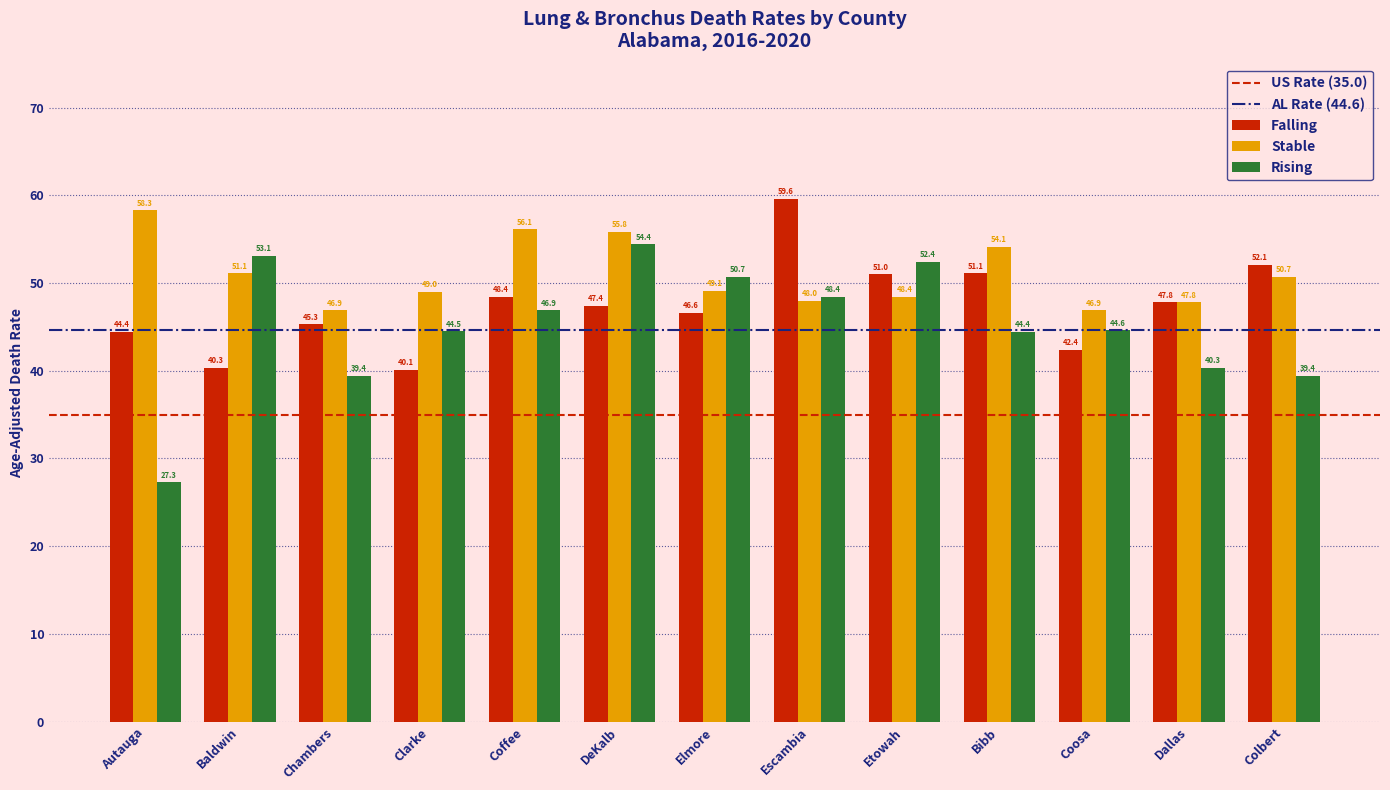

Where does the Stable series first go above 49?

Autauga